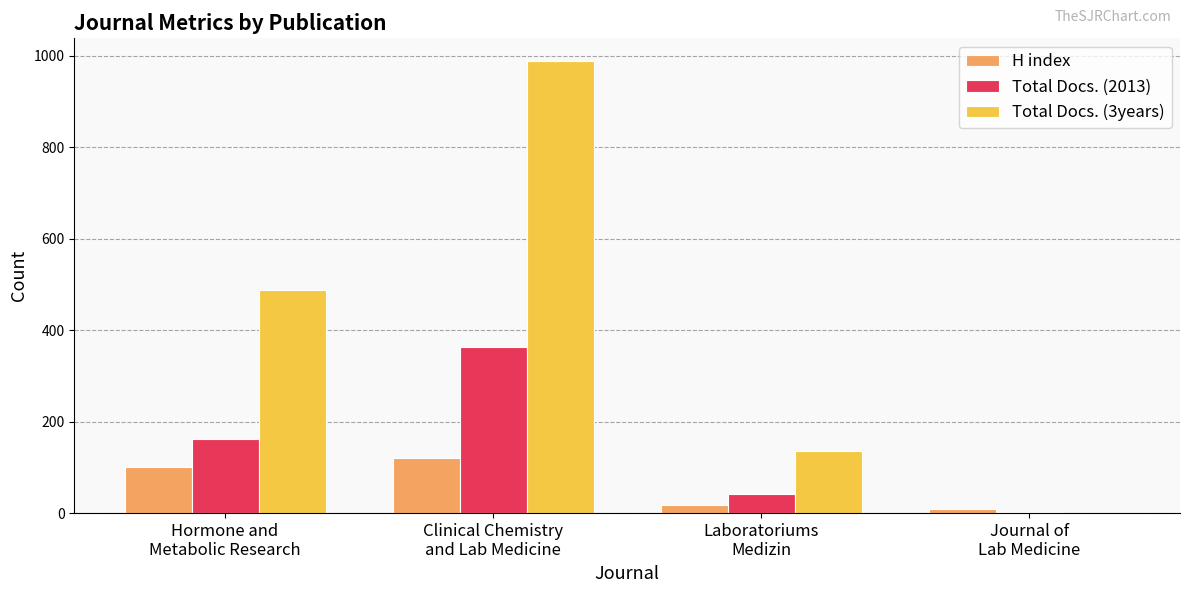

Which series has the largest total across all categories?

Total Docs. (3years)